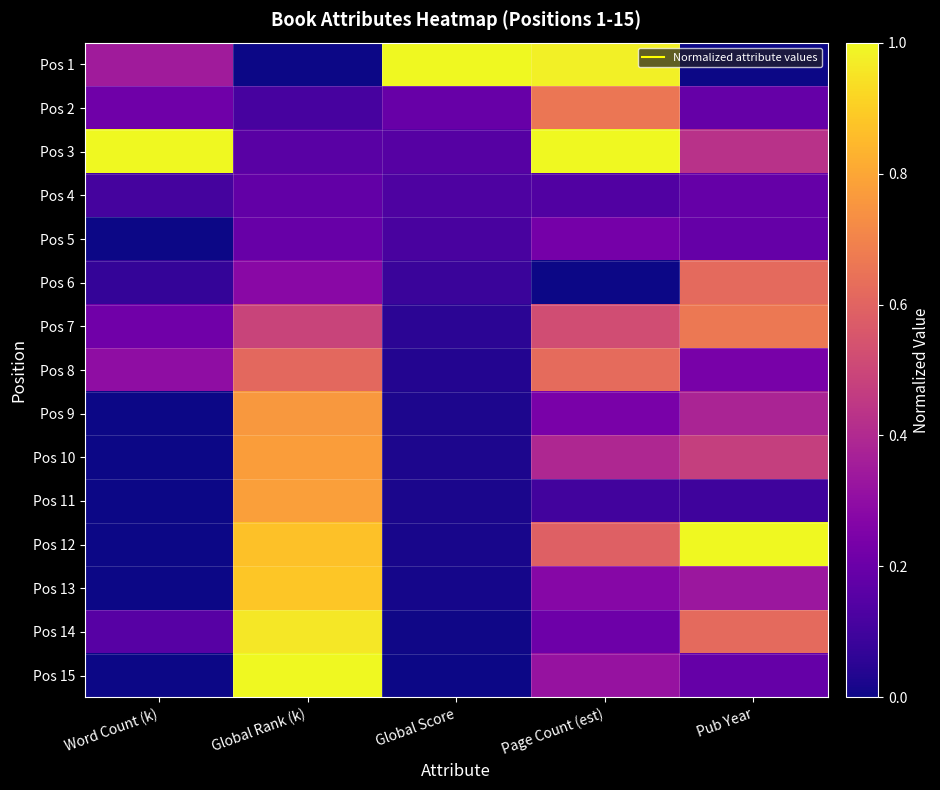

Which series has the widest spread of values?

Pos 1